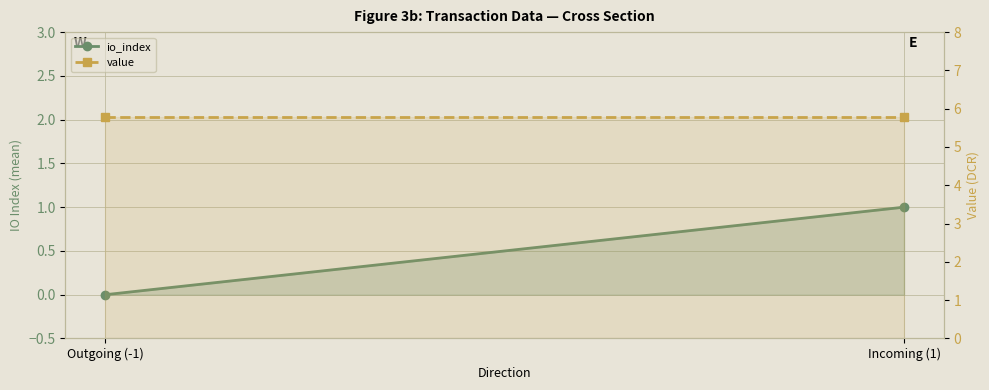

Reading right to left, what are all the values shown in this chart?

io_index: 1.0	0.0
value: 5.8	5.8